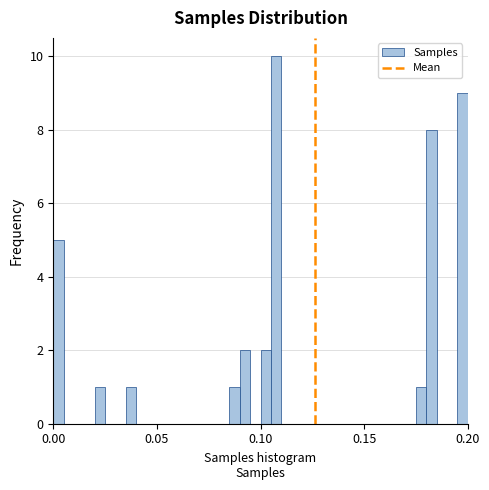

Around what value on the x-axis is the tallest bar? Give the approximate position of its centre, as read against the axis.

0.110